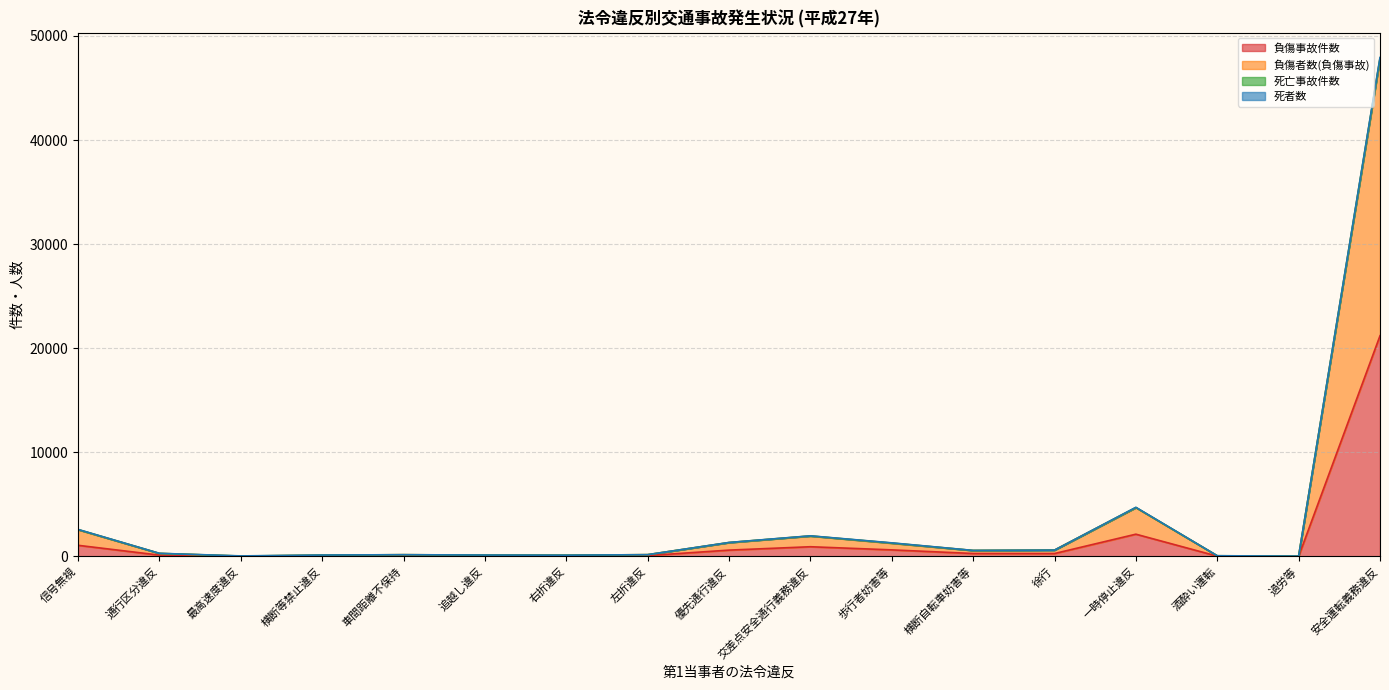

At which label is 負傷事故件数 closest to 10605?

一時停止違反